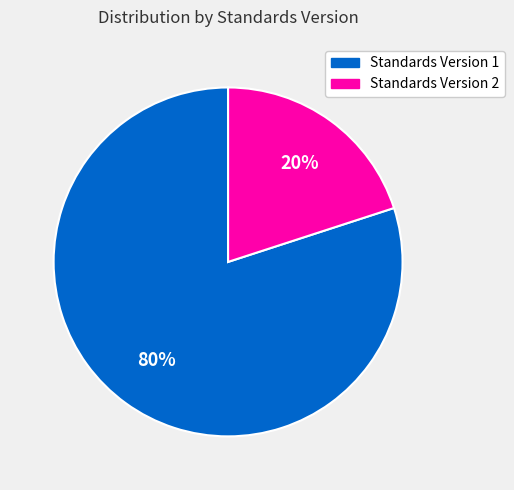

To the nearest percent, what is the average slice percentage?

50%